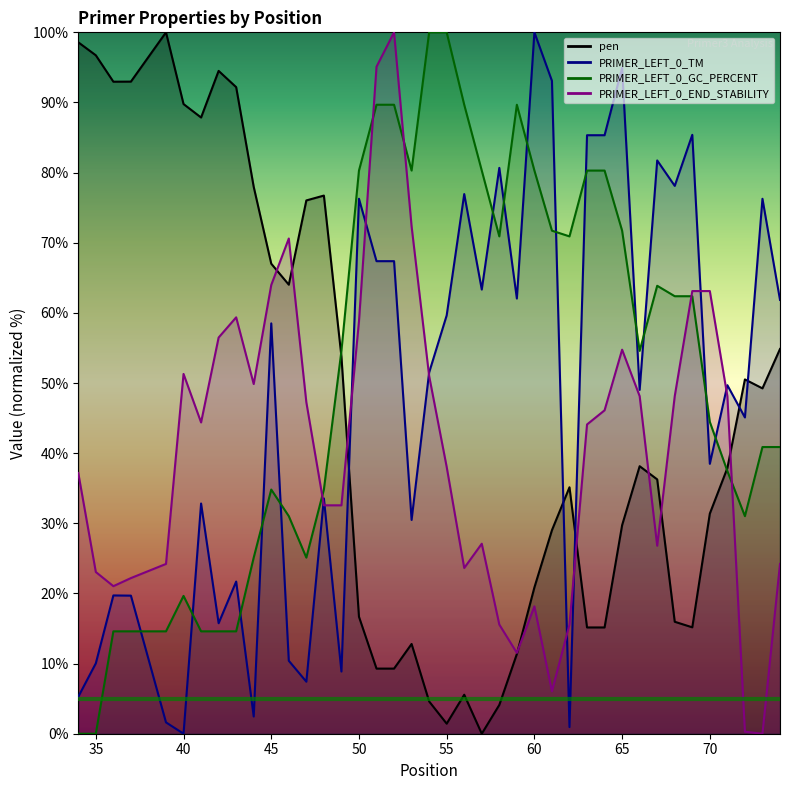

Does the chart display data point markers on the line(s)?

No